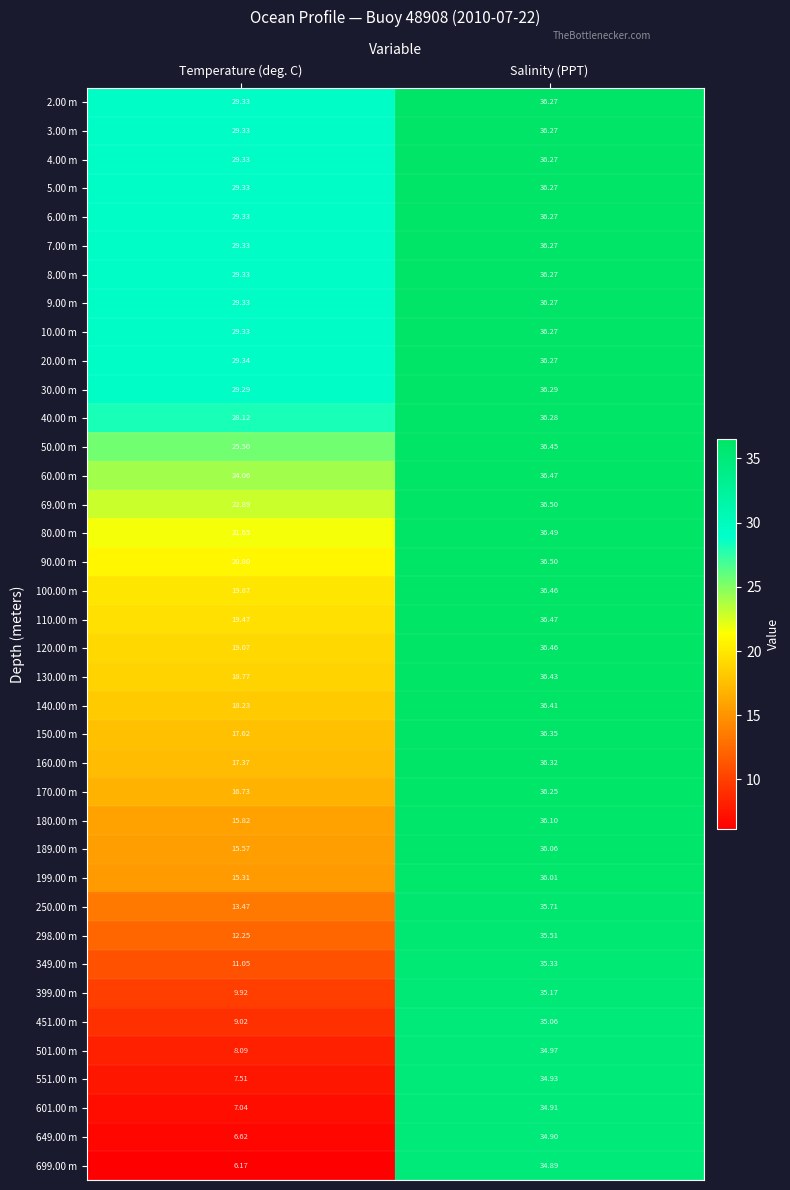

What is the total value across all series at Salinity (PPT)?

1368.4